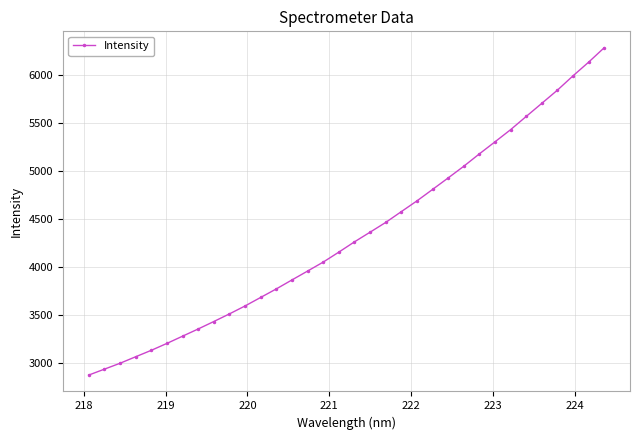

What is the difference between the maximum and minimum values?

3406.0